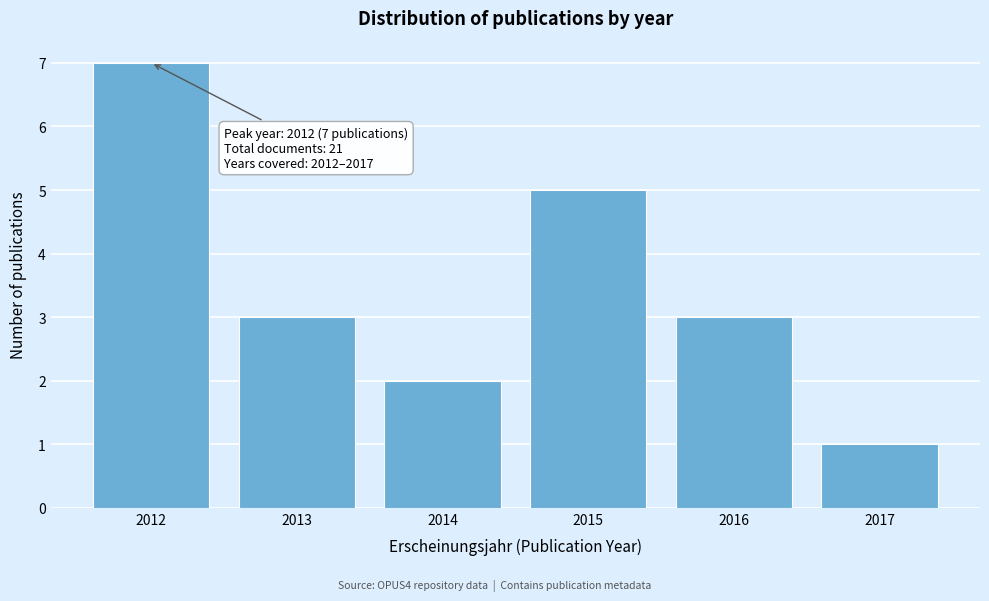

Reading right to left, transcribe all the data shown in this chart.

1	3	5	2	3	7